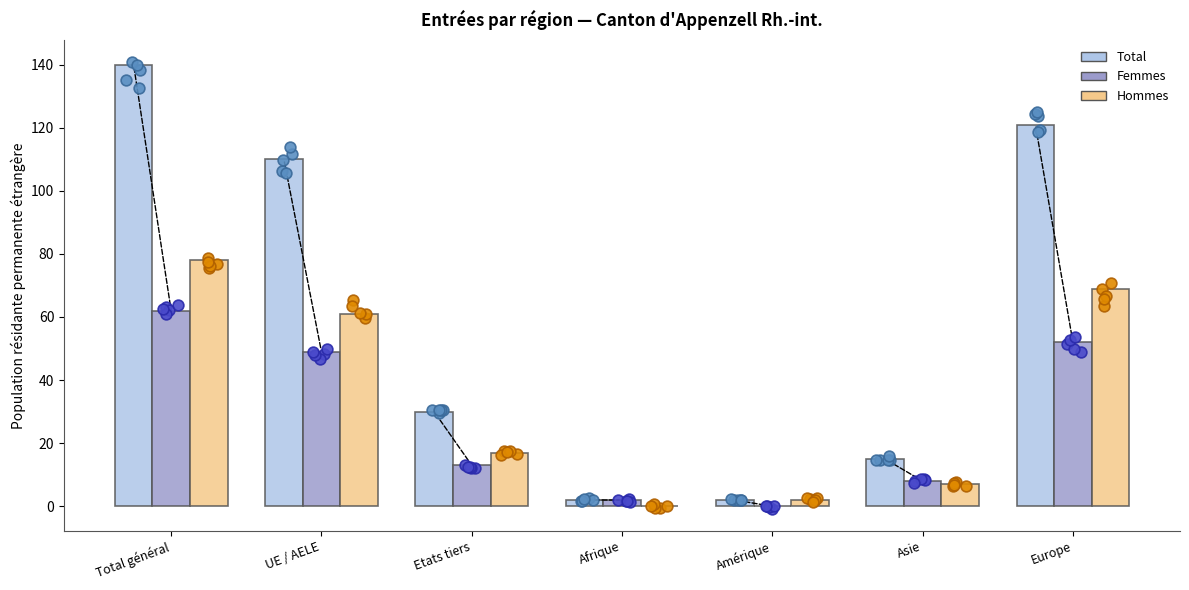

Is the value of Total at Europe greater than the value of Hommes at Europe?

Yes